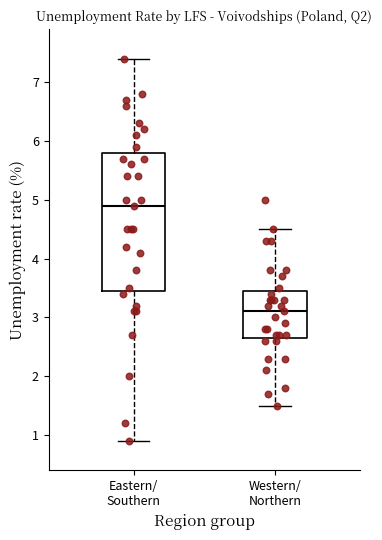

Reading left to right, transcribe this box plot: for each box, give where its median line is, the range the box spans, and where its two whiskers end, as read against the y-axis. The values are not printed on the chart, so give them approximately, as read against the axis.

Eastern/ Southern: median 4.9, box 3.5 to 5.8, whiskers 0.9 to 7.4
Western/ Northern: median 3.1, box 2.7 to 3.5, whiskers 1.5 to 4.5